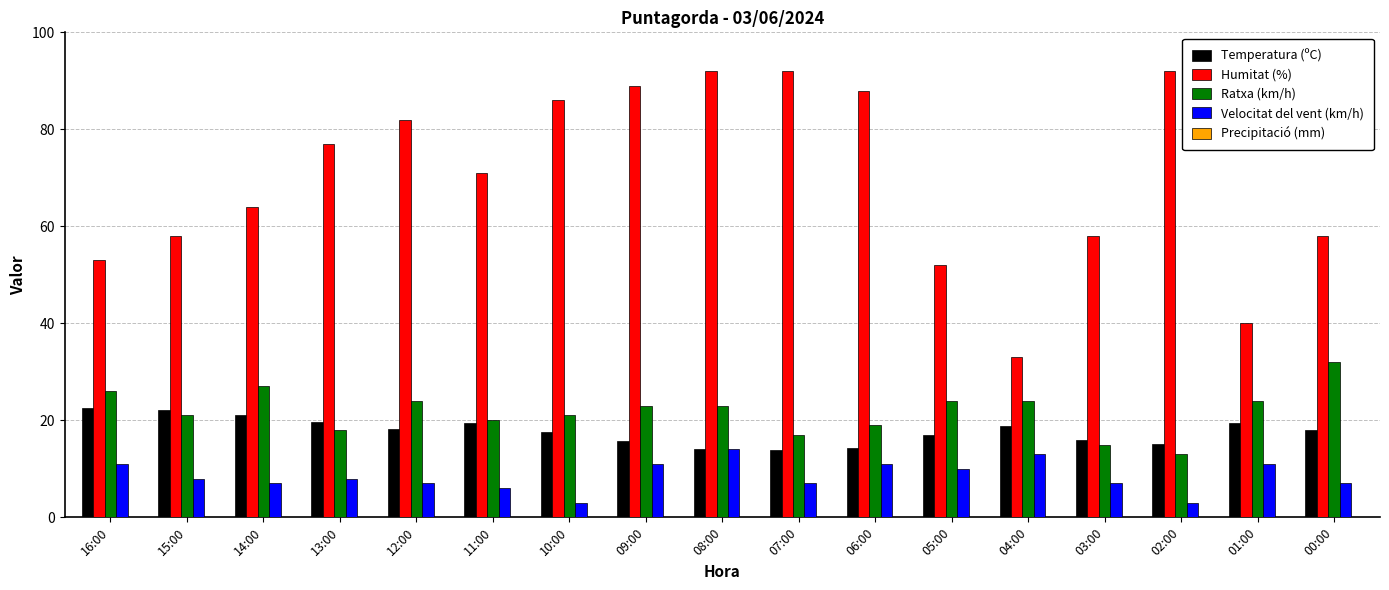

What is the label of the 11th bar from the right?

10:00